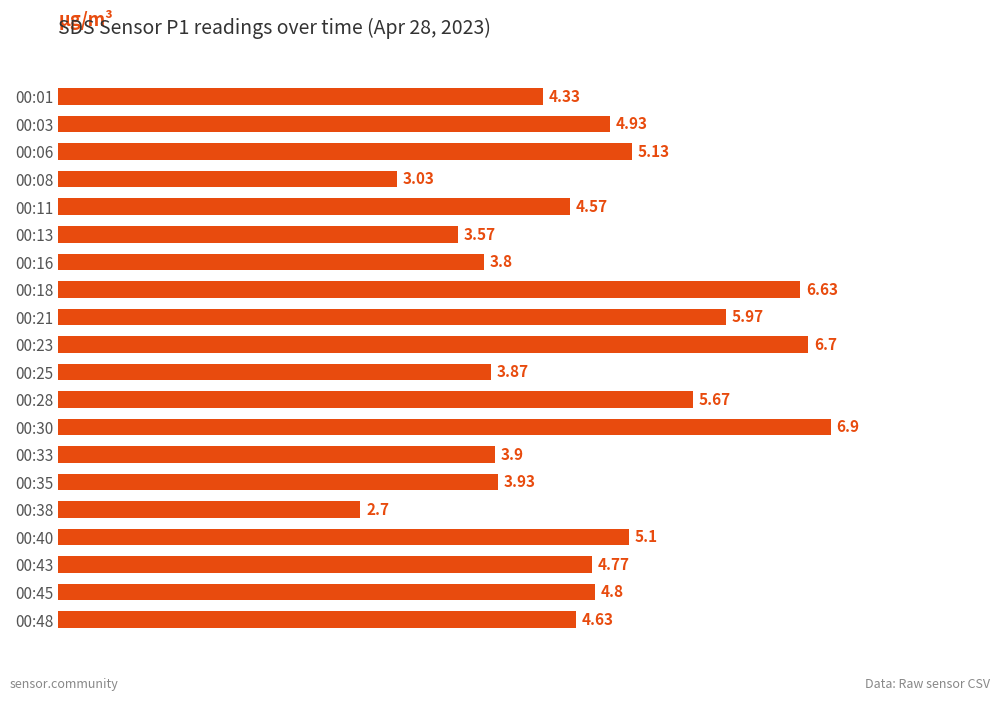

What is the change in value from 00:38 to 00:45?

+2.1